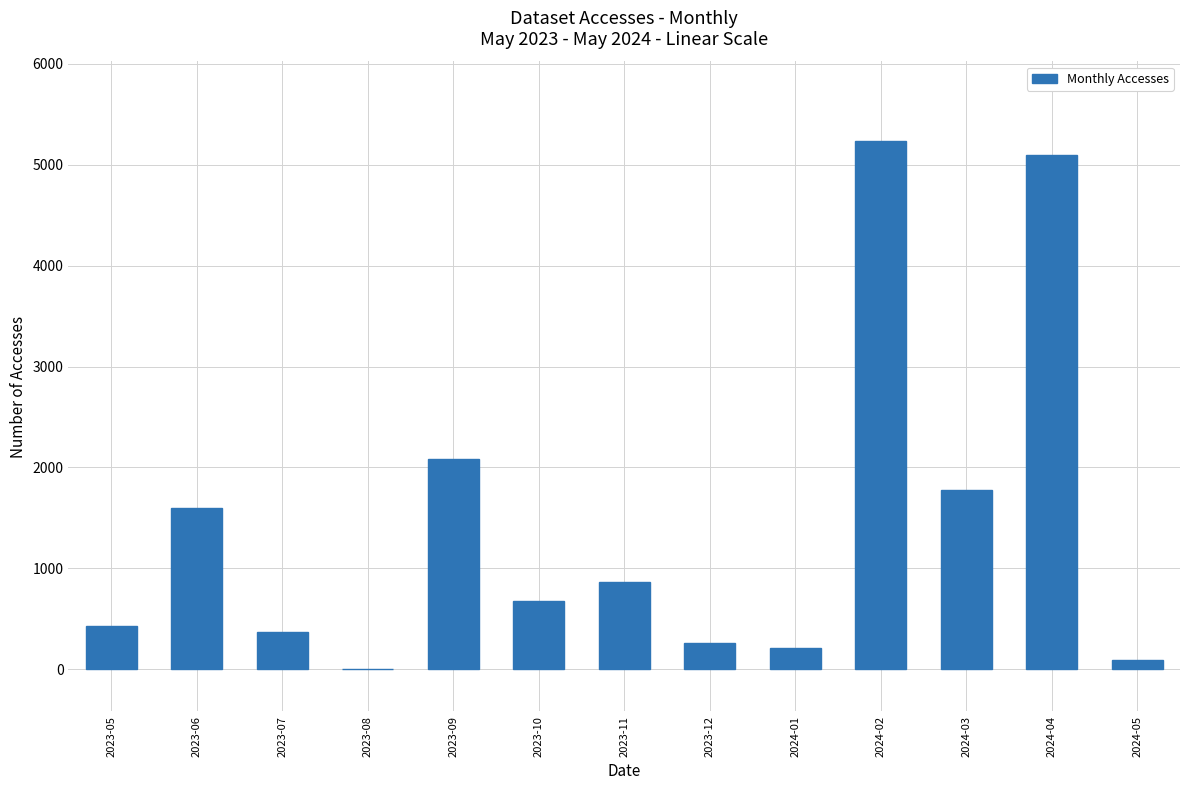

Count the number of data series in this chart.

1